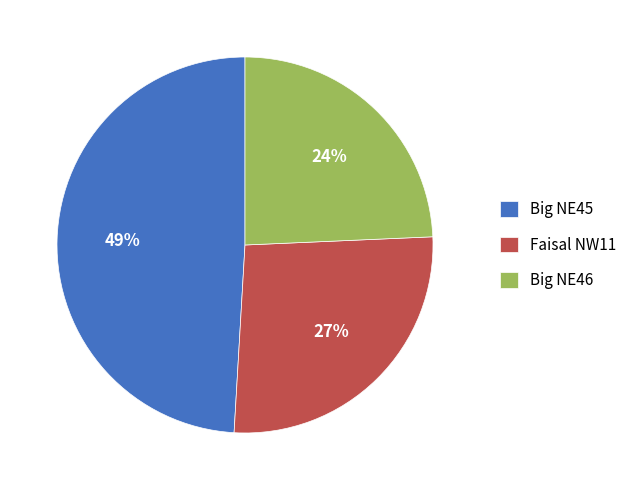

Approximately how many times larger is the value at Big NE46 compared to Big NE45?

0.5